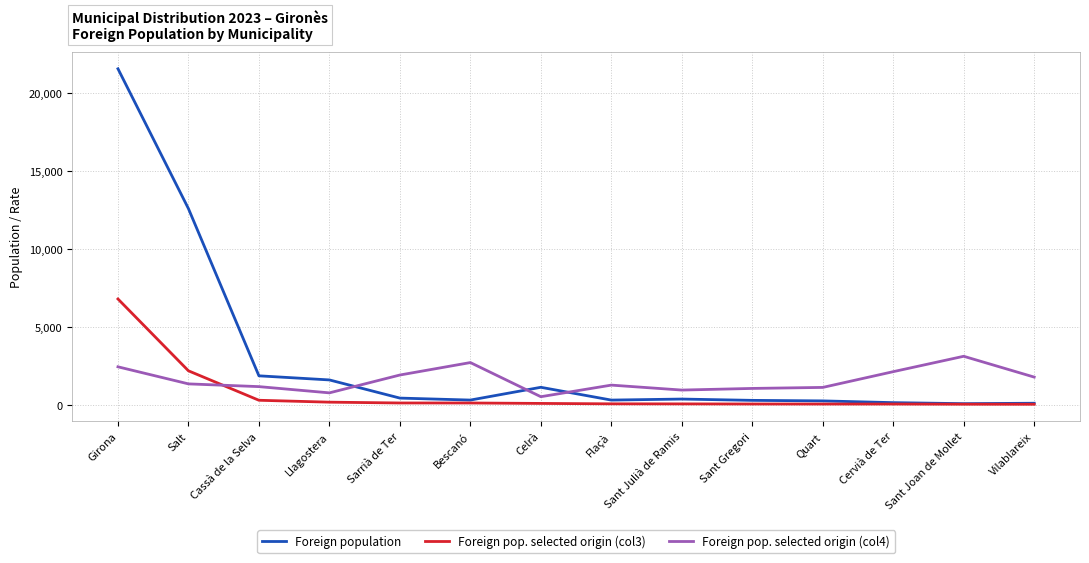

Which series has the largest range (max minus min)?

Foreign population